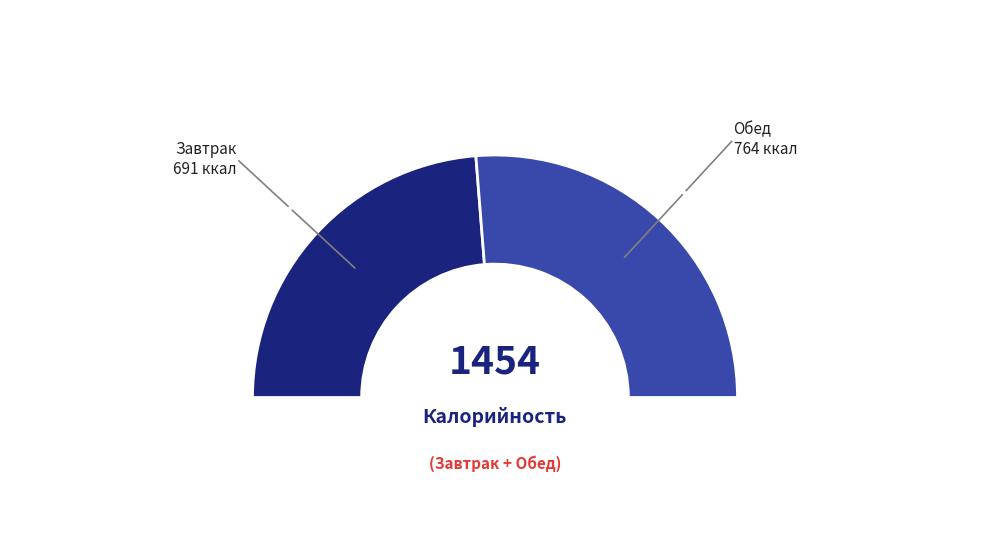

What is the largest slice in the pie chart?

Обед